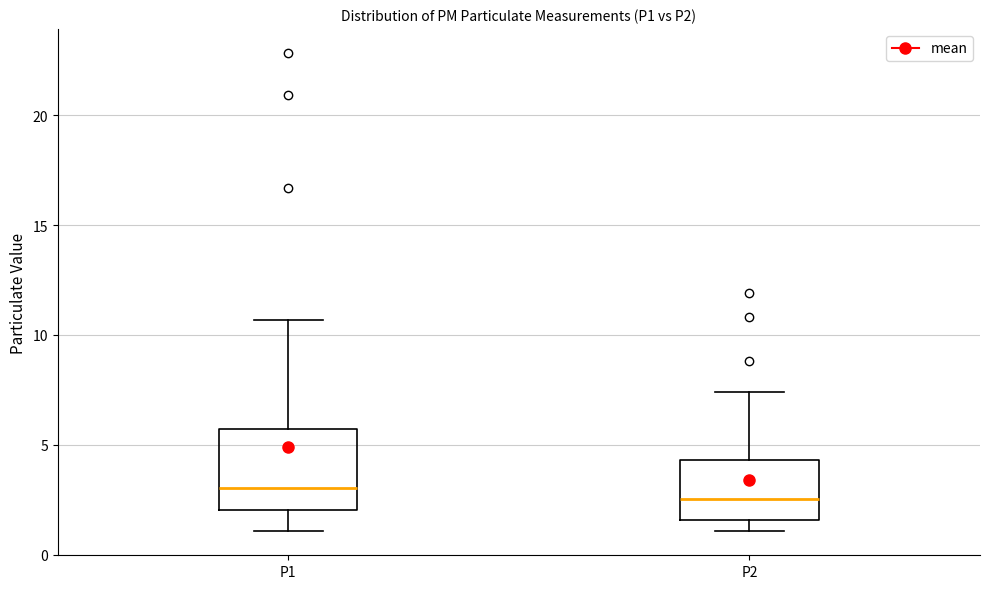

Which box is the tallest, from its lower edge to its upper edge?

P1